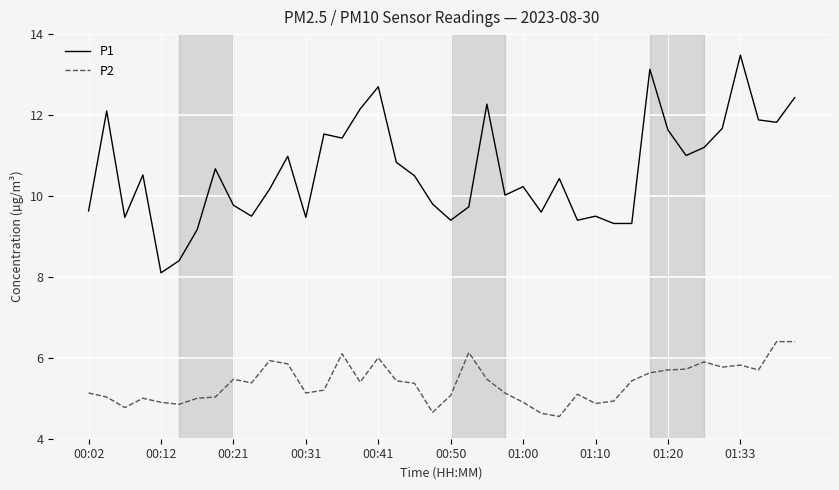

Rank the series by their maximum value, from lowest to highest.

P2, P1